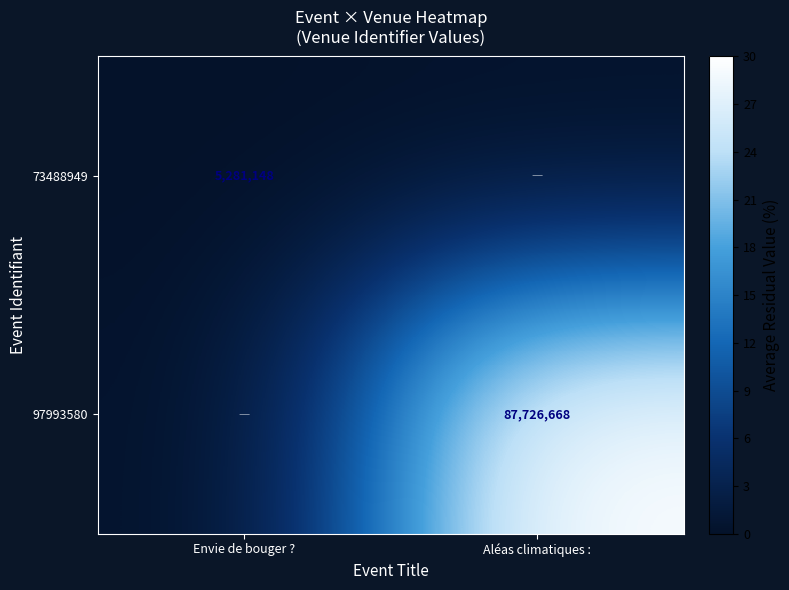

Which series has the largest range (max minus min)?

97993580